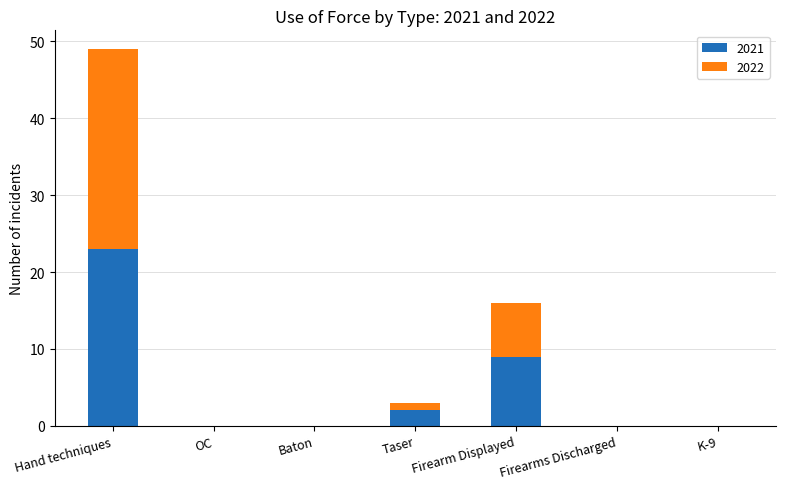

What is the total value across all series at Hand techniques?

49